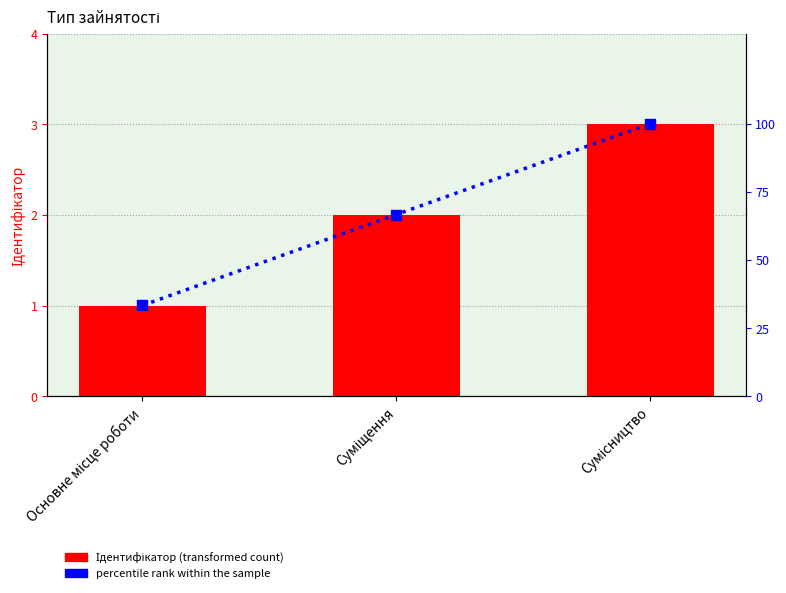

What is the total value across all series at Суміщення?

68.7